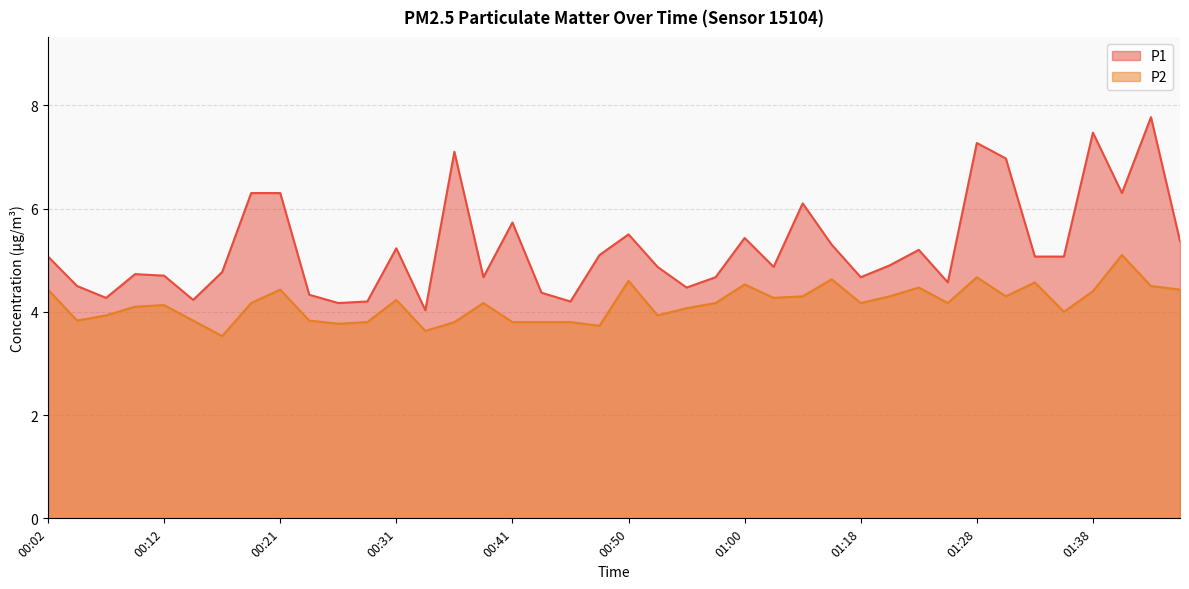

Count the number of data series in this chart.

2